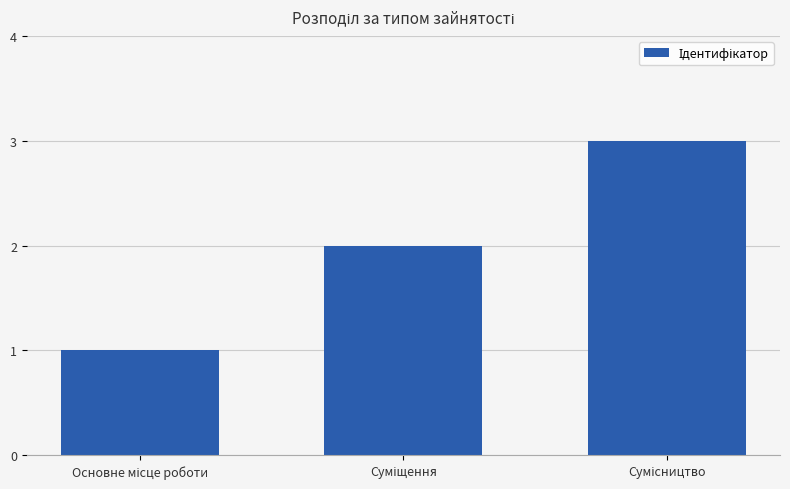

What is the greatest value displayed?

3